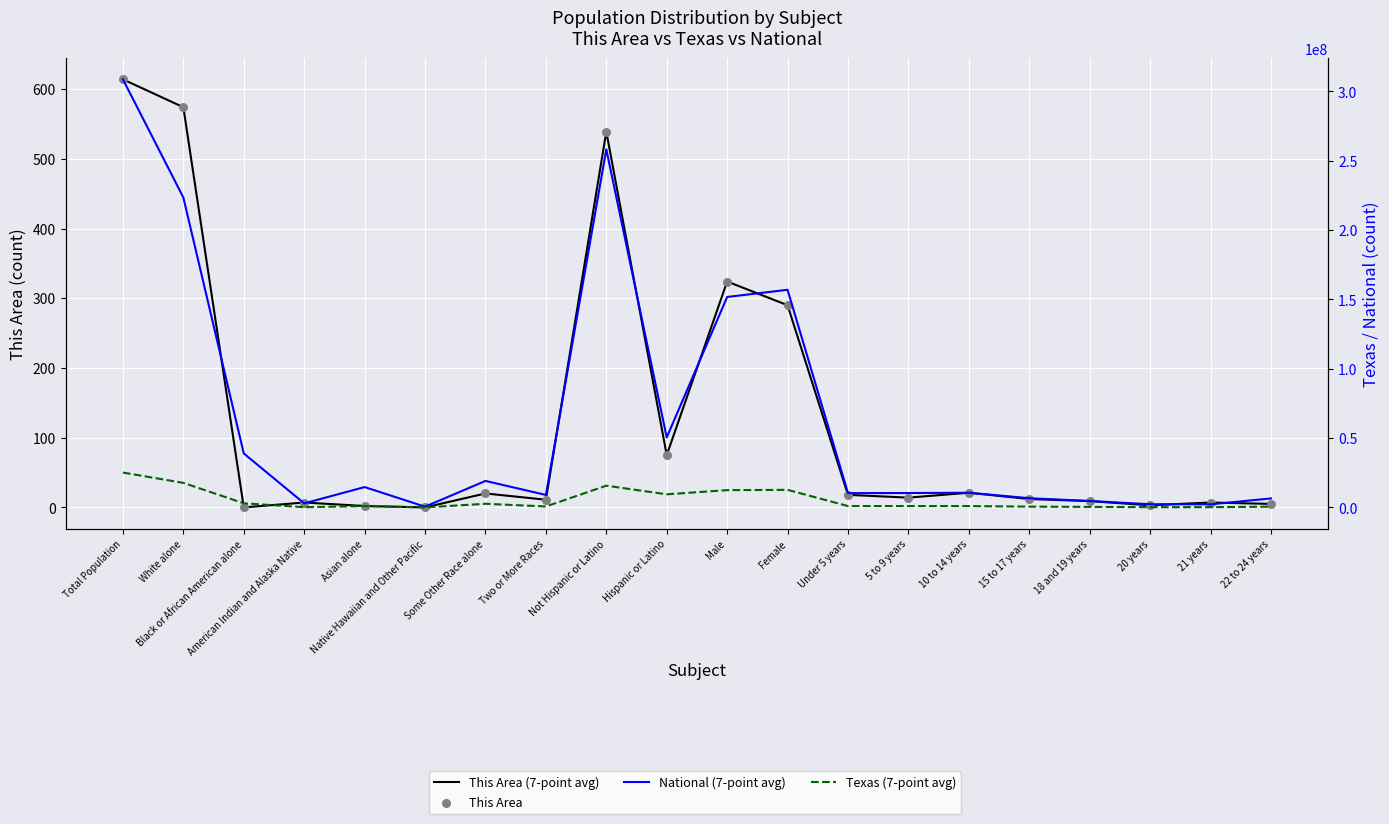

Which series reaches the minimum Y coordinate?

This Area (7-point avg)